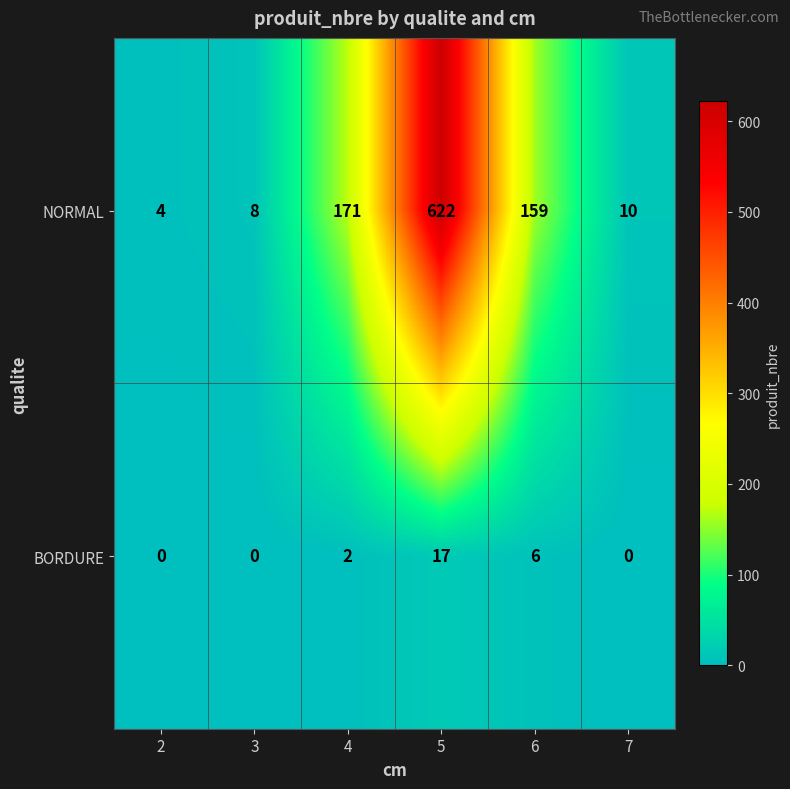

What is the average value of the NORMAL series?

162